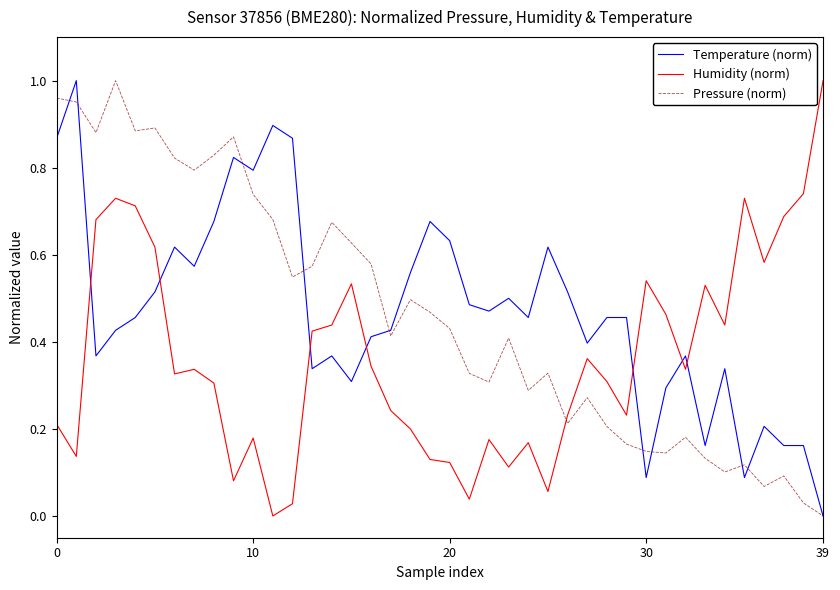

Does the chart have visible grid lines?

No